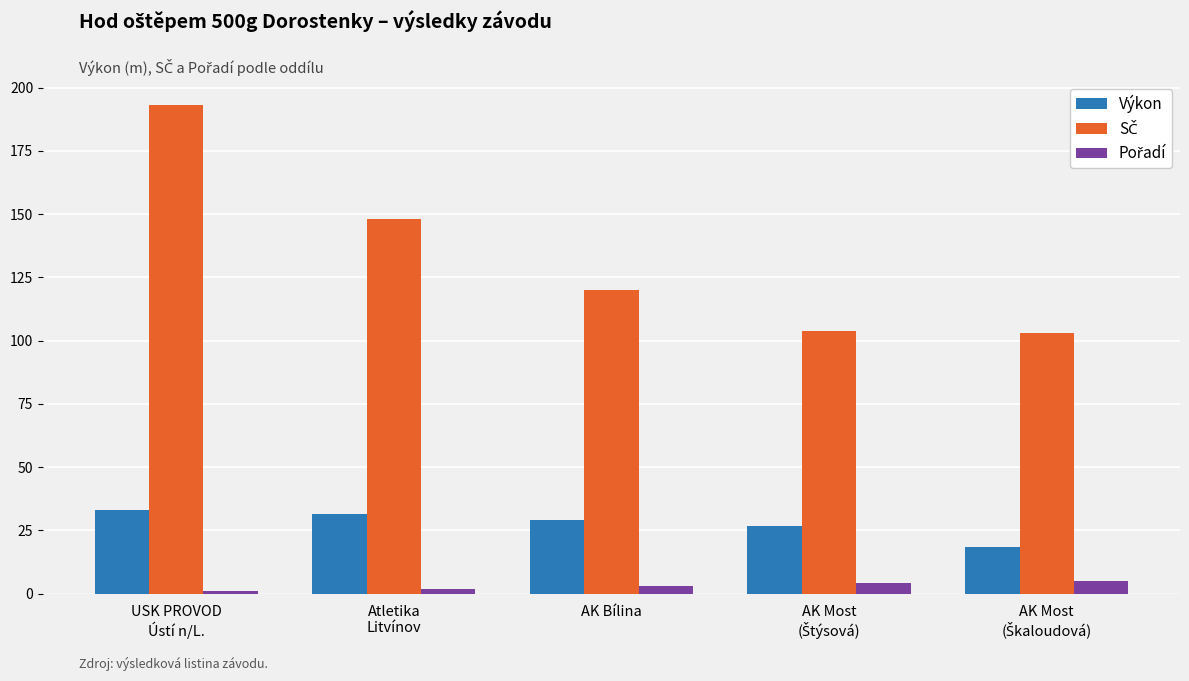

At how many categories does at least one series exceed 75?

5